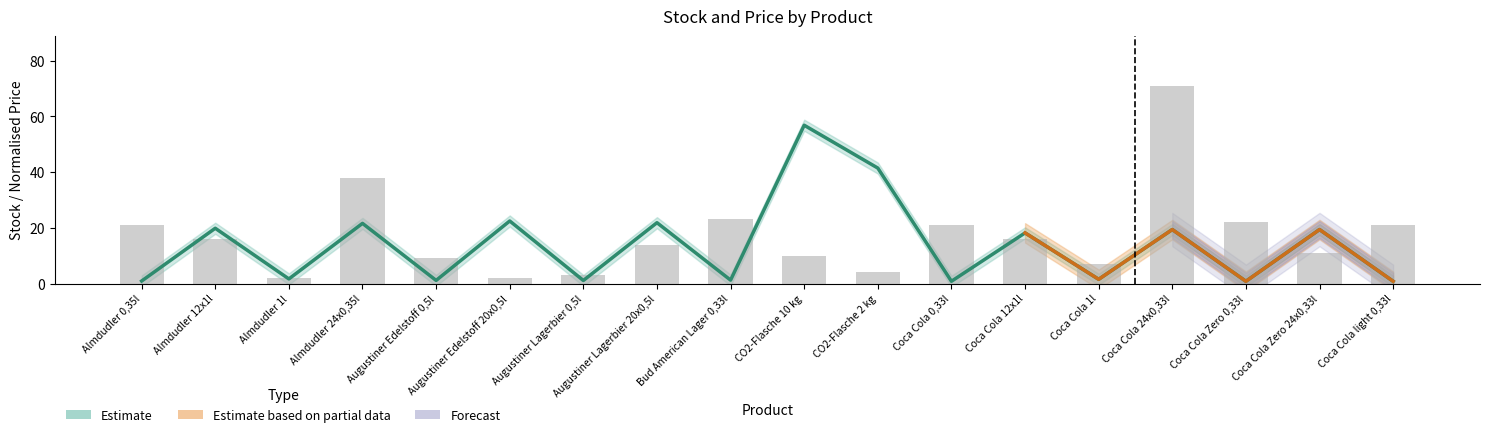

Rank the series by their maximum value, from highest to lowest.

Stock, Price